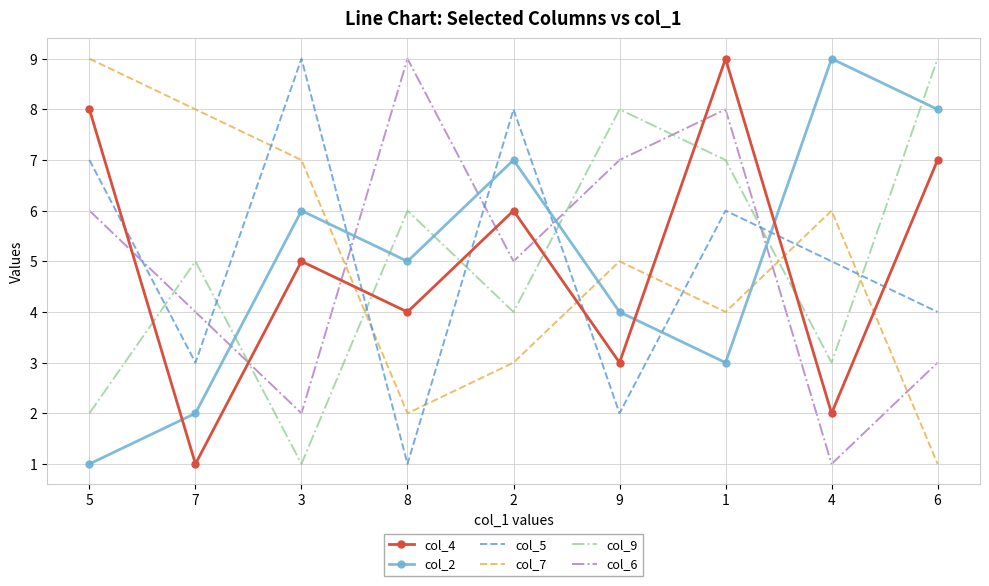

Reading left to right, what are all the values shown in this chart?

col_4: 5=8	7=1	3=5	8=4	2=6	9=3	1=9	4=2	6=7
col_2: 5=1	7=2	3=6	8=5	2=7	9=4	1=3	4=9	6=8
col_5: 5=7	7=3	3=9	8=1	2=8	9=2	1=6	4=5	6=4
col_7: 5=9	7=8	3=7	8=2	2=3	9=5	1=4	4=6	6=1
col_9: 5=2	7=5	3=1	8=6	2=4	9=8	1=7	4=3	6=9
col_6: 5=6	7=4	3=2	8=9	2=5	9=7	1=8	4=1	6=3